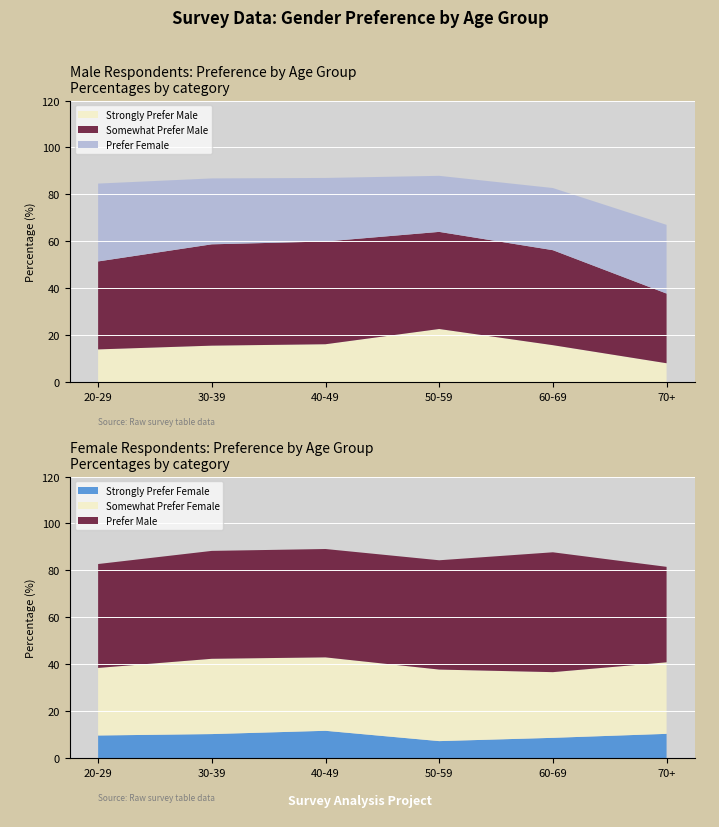

Reading left to right, extract all data points from this chart.

Male - Strongly Prefer Male: 20-29=13.9	30-39=15.5	40-49=16.1	50-59=22.6	60-69=15.7	70+=8.0
Male - Somewhat Prefer Male: 20-29=37.5	30-39=43.2	40-49=43.8	50-59=41.4	60-69=40.5	70+=29.7
Male - Prefer Female: 20-29=33.2	30-39=28.1	40-49=27.1	50-59=23.9	60-69=26.5	70+=29.3
Female - Strongly Prefer Female: 20-29=9.6	30-39=10.2	40-49=11.6	50-59=7.2	60-69=8.6	70+=10.3
Female - Somewhat Prefer Female: 20-29=28.8	30-39=32.1	40-49=31.3	50-59=30.5	60-69=28.0	70+=30.5
Female - Prefer Male: 20-29=44.3	30-39=46.0	40-49=46.2	50-59=46.6	60-69=51.1	70+=40.7